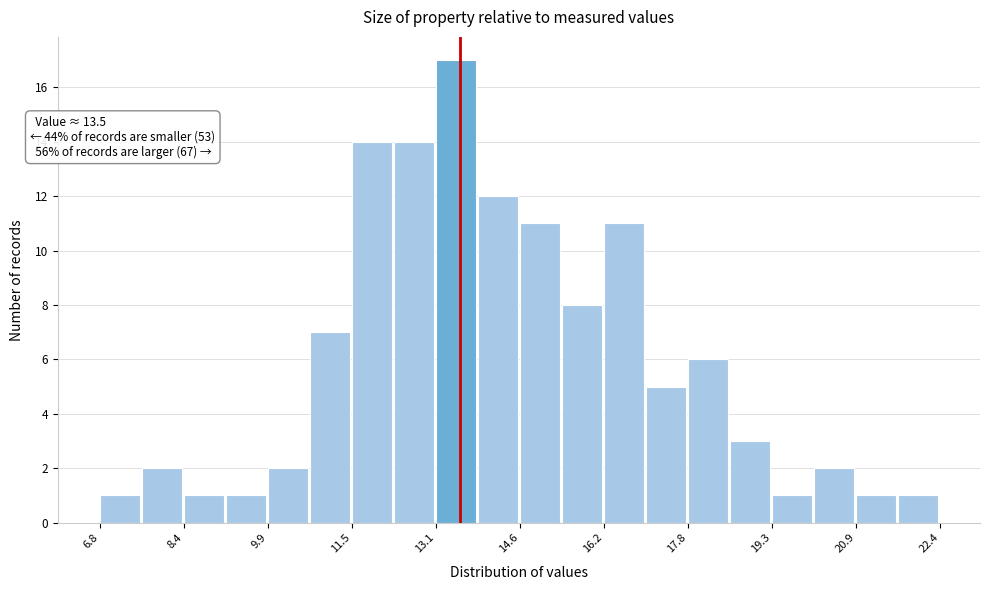

Around what value on the x-axis is the tallest bar? Give the approximate position of its centre, as read against the axis.

13.4